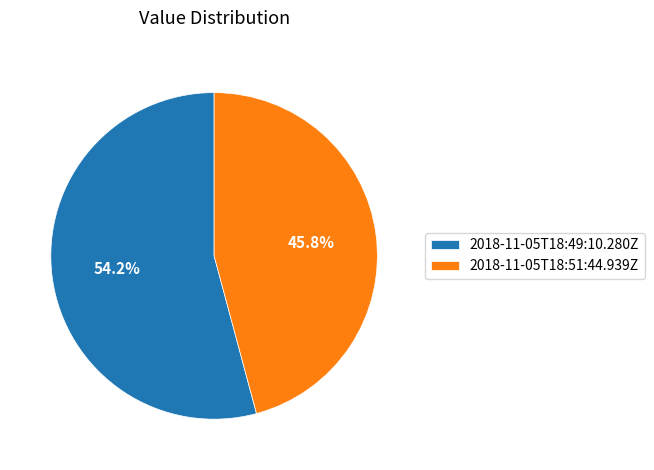

Does 2018-11-05T18:51:44.939Z represent more than half of the total?

No